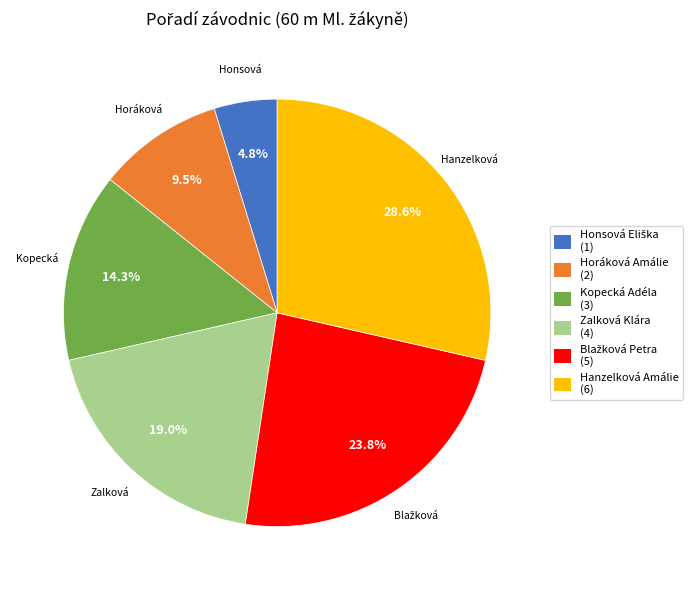

Is the sum of Kopecká Adéla (3) and Horáková Amálie (2) greater than half?

No